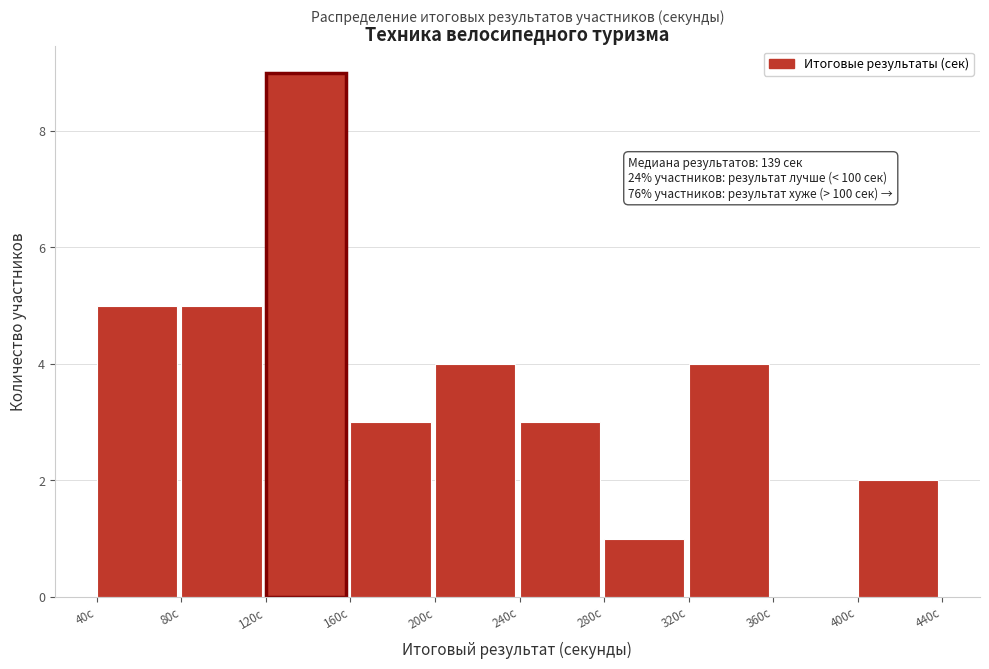

Which range on the x-axis has the tallest bar?

120 to 160